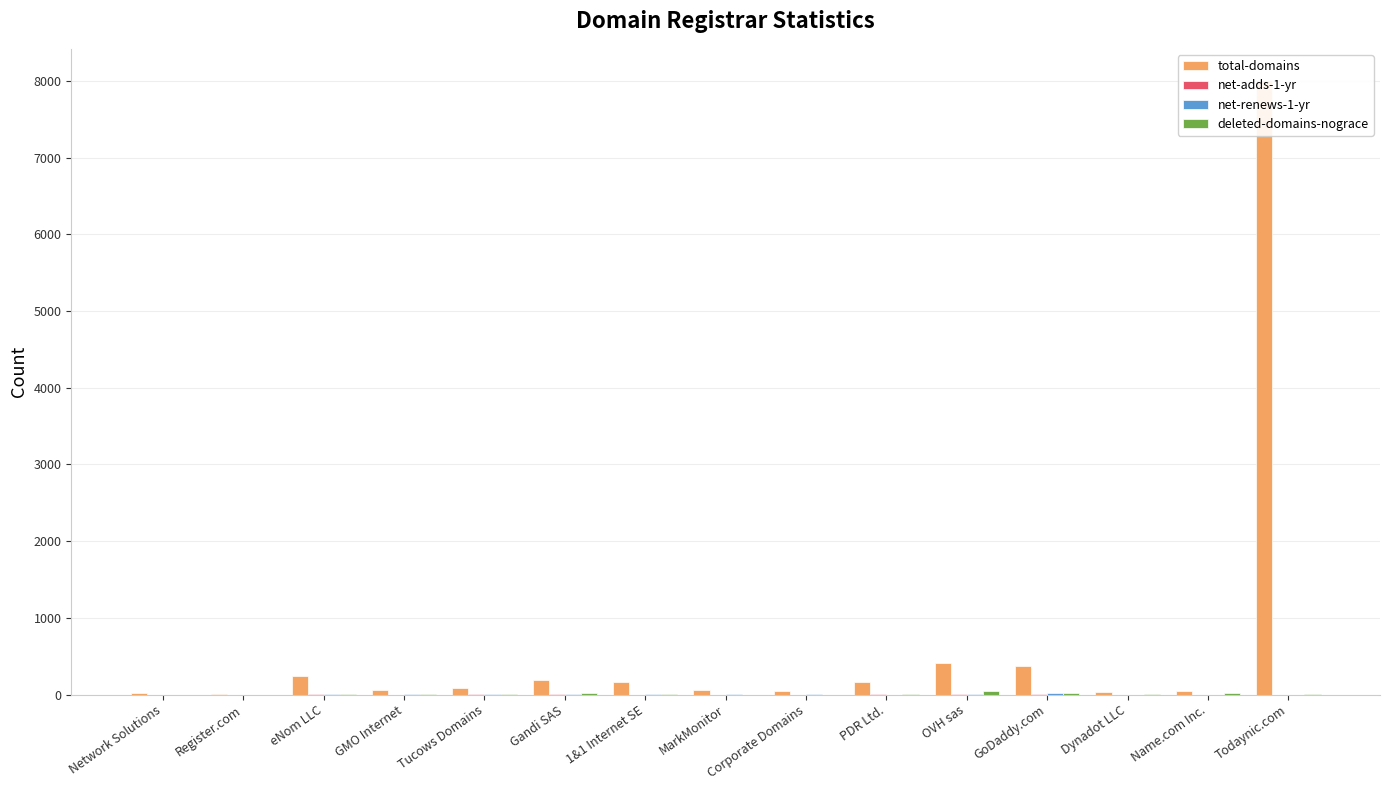

What is the average value of the deleted-domains-nograce series?

11